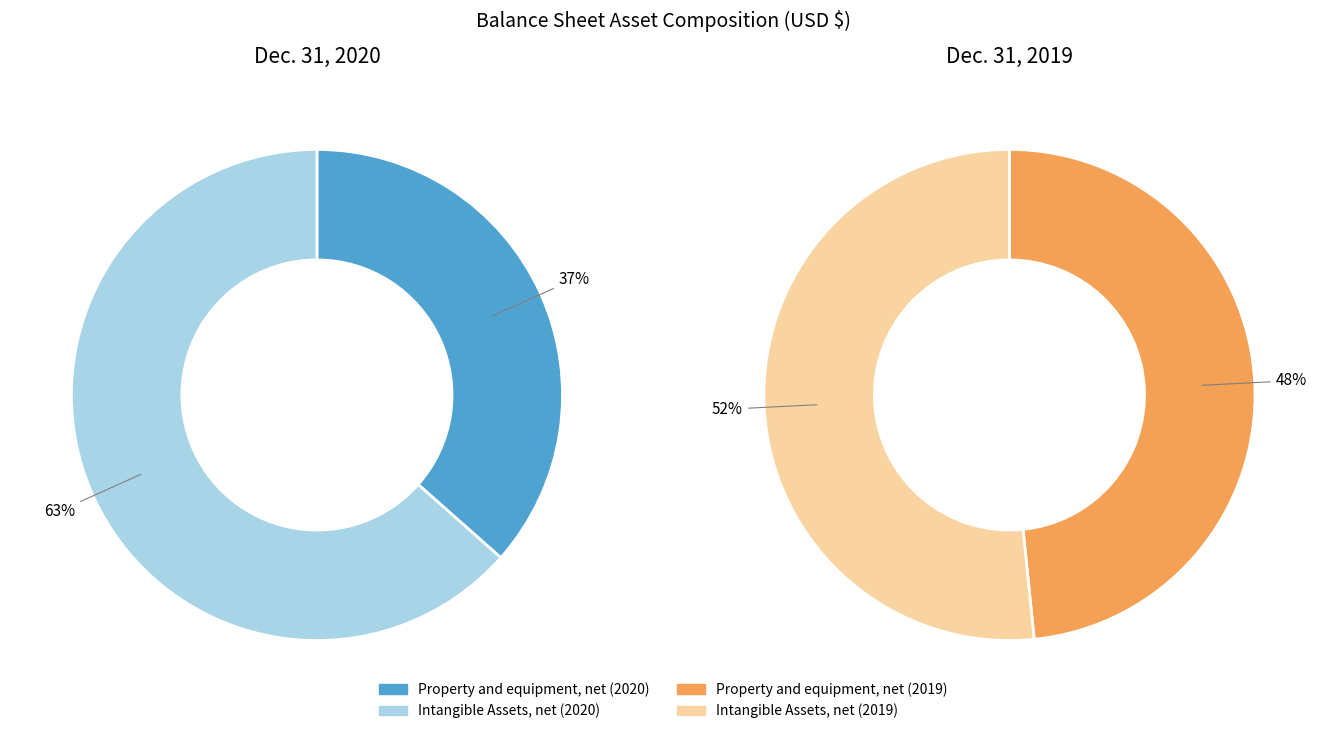

How many segments does this pie chart have?

2